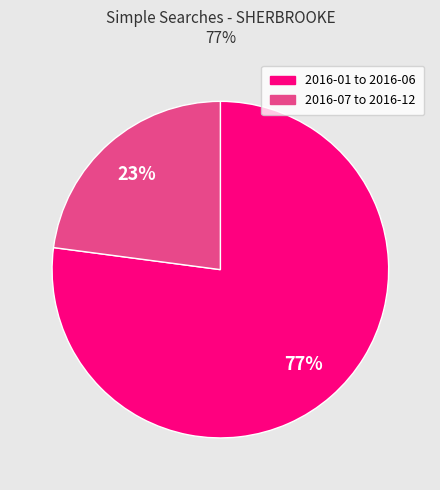

To the nearest percent, what is the average slice percentage?

50%